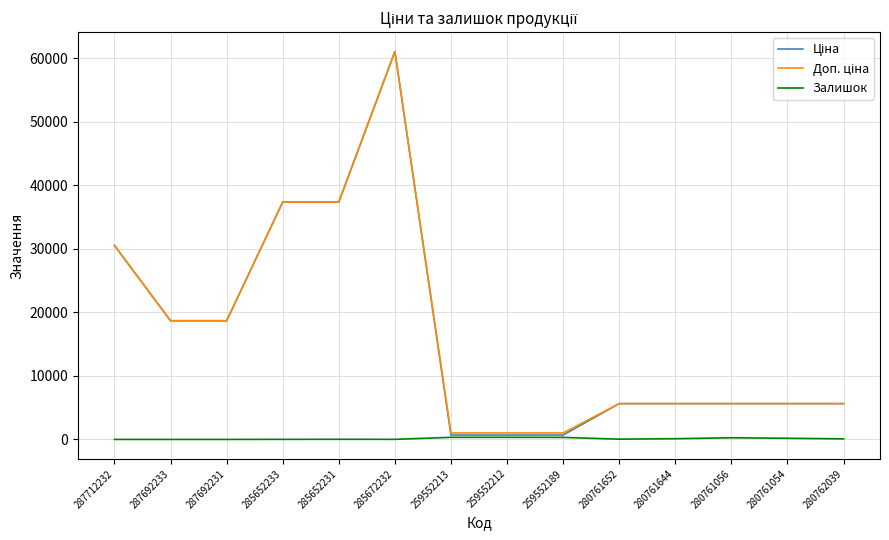

The Залишок series shows 0.0 at 287712232. True or false?

True